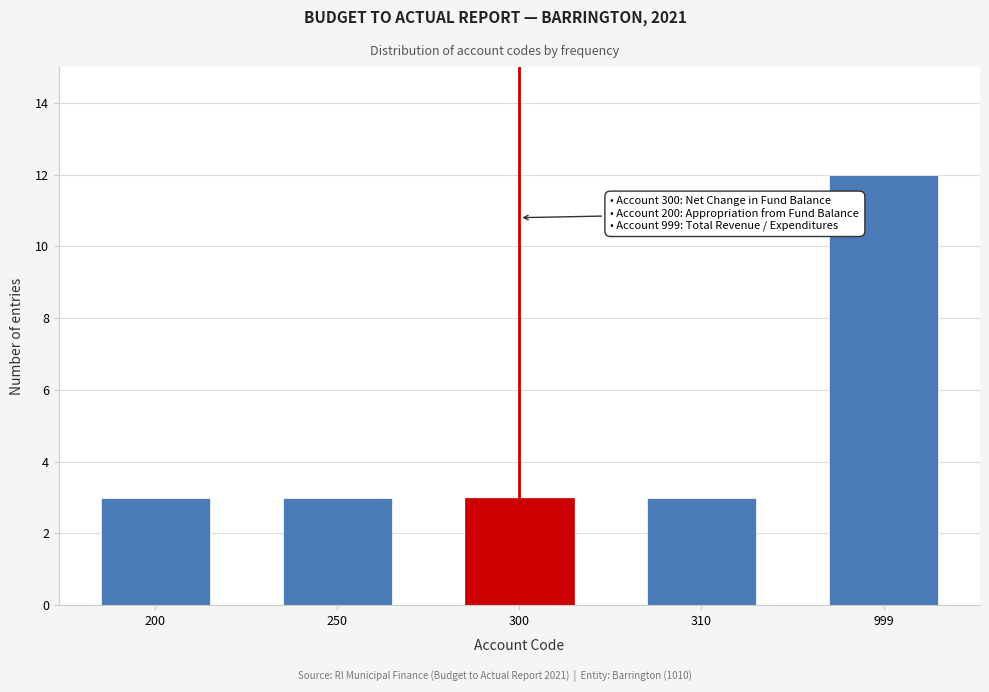

Reading right to left, list all the values displayed in this chart.

12	3	3	3	3